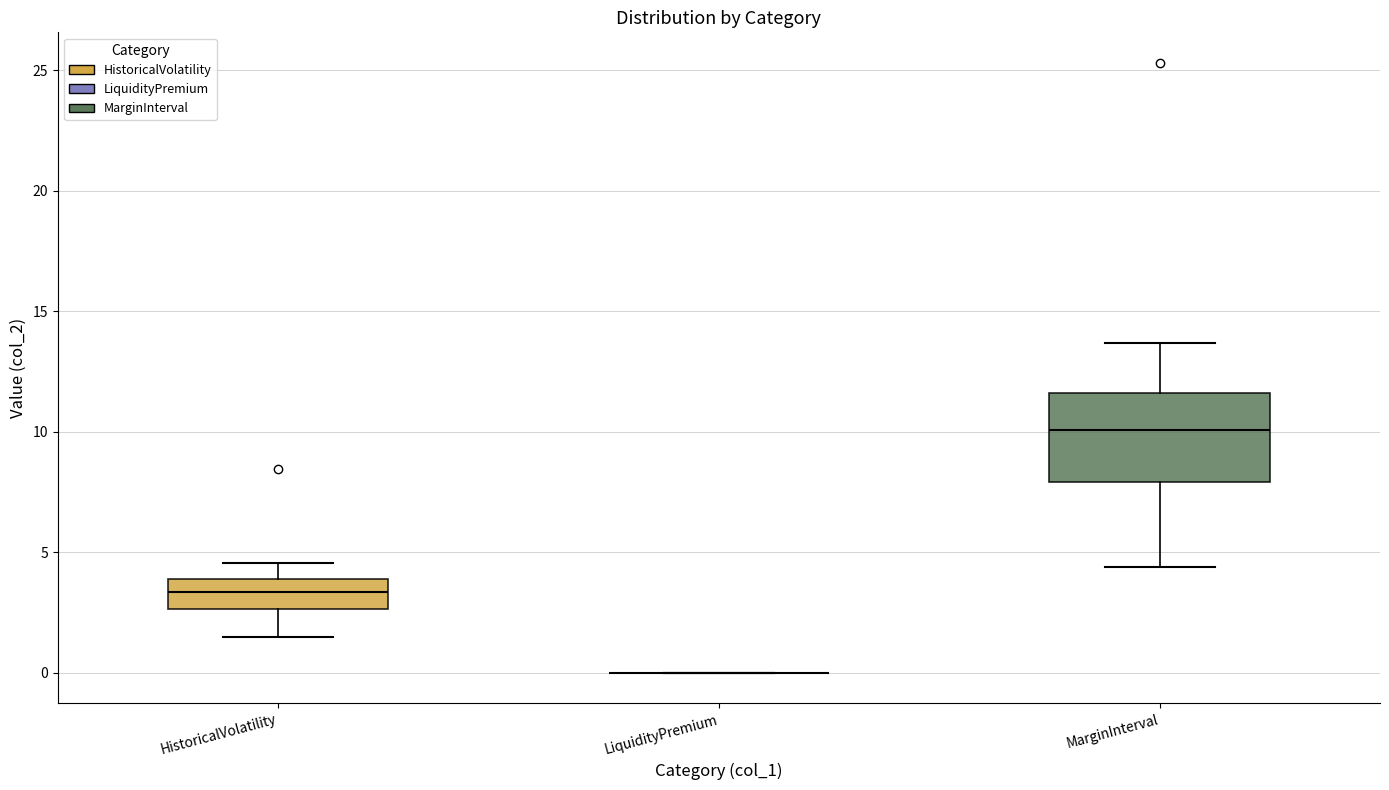

Reading left to right, read every box against the y-axis: the position of its median line, the range the box covers, and the ends of its whiskers. The values are not printed on the chart, so give them approximately, as read against the axis.

HistoricalVolatility: median 3.5, box 2.5 to 4.0, whiskers 1.5 to 4.5
LiquidityPremium: box collapsed to a line at 0.0, whiskers 0.0 to 0.0
MarginInterval: median 10.0, box 8.0 to 11.5, whiskers 4.5 to 13.5